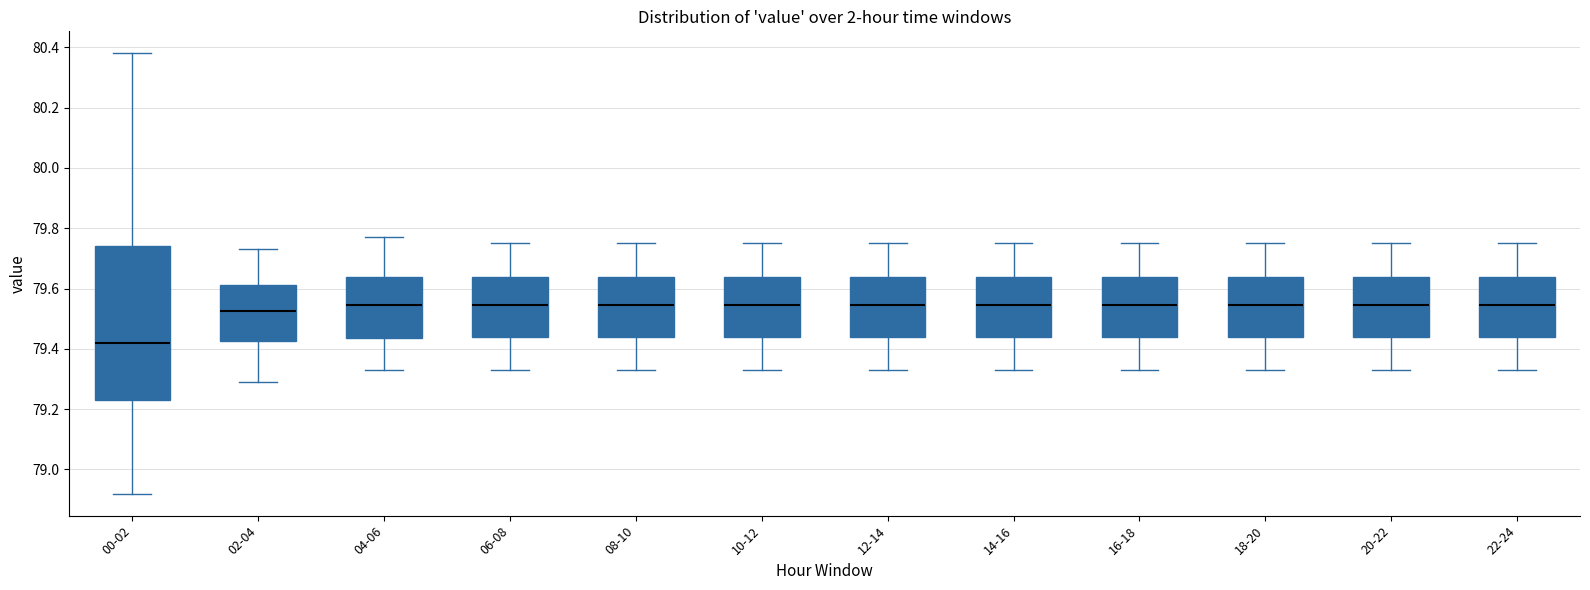

Reading left to right, transcribe this box plot: for each box, give where its median line is, the range the box spans, and where its two whiskers end, as read against the y-axis. The values are not printed on the chart, so give them approximately, as read against the axis.

00-02: median 79.42, box 79.24 to 79.74, whiskers 78.92 to 80.38
02-04: median 79.52, box 79.42 to 79.62, whiskers 79.30 to 79.74
04-06: median 79.54, box 79.44 to 79.64, whiskers 79.34 to 79.78
06-08: median 79.54, box 79.44 to 79.64, whiskers 79.34 to 79.76
08-10: median 79.54, box 79.44 to 79.64, whiskers 79.34 to 79.76
10-12: median 79.54, box 79.44 to 79.64, whiskers 79.34 to 79.76
12-14: median 79.54, box 79.44 to 79.64, whiskers 79.34 to 79.76
14-16: median 79.54, box 79.44 to 79.64, whiskers 79.34 to 79.76
16-18: median 79.54, box 79.44 to 79.64, whiskers 79.34 to 79.76
18-20: median 79.54, box 79.44 to 79.64, whiskers 79.34 to 79.76
20-22: median 79.54, box 79.44 to 79.64, whiskers 79.34 to 79.76
22-24: median 79.54, box 79.44 to 79.64, whiskers 79.34 to 79.76